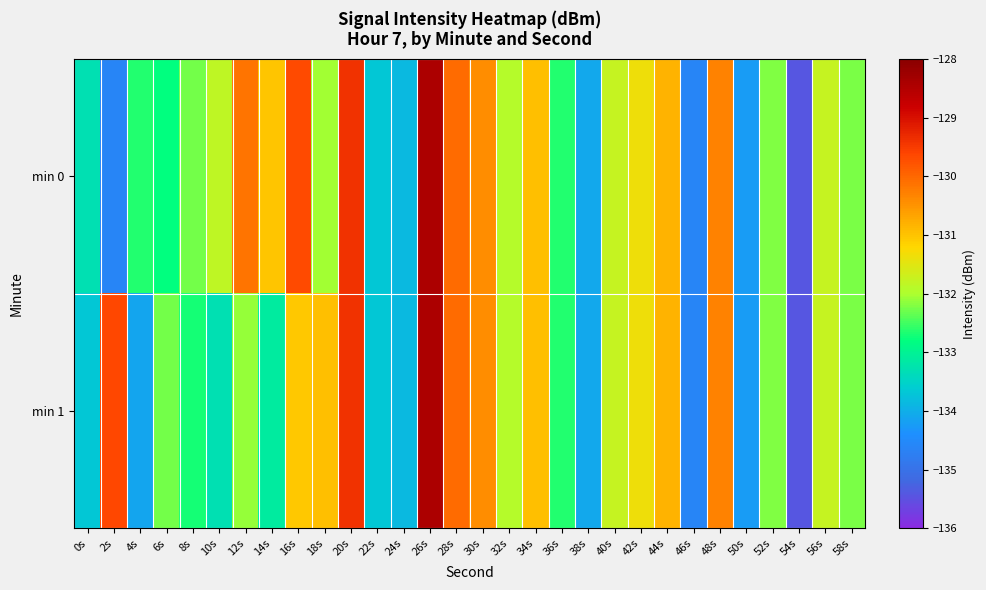

At which category is the sum across all series the highest?

26s